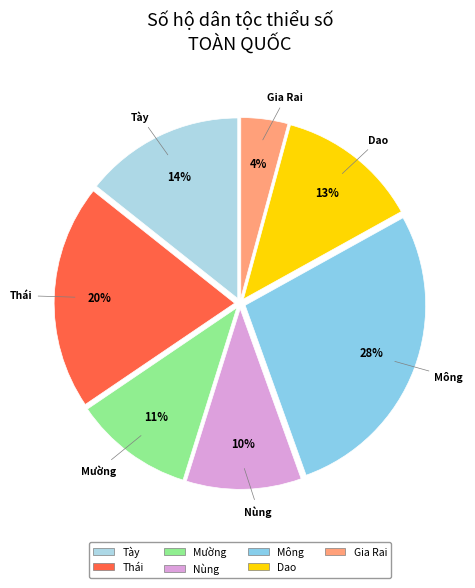

Which has a higher value, Tày or Mông?

Mông